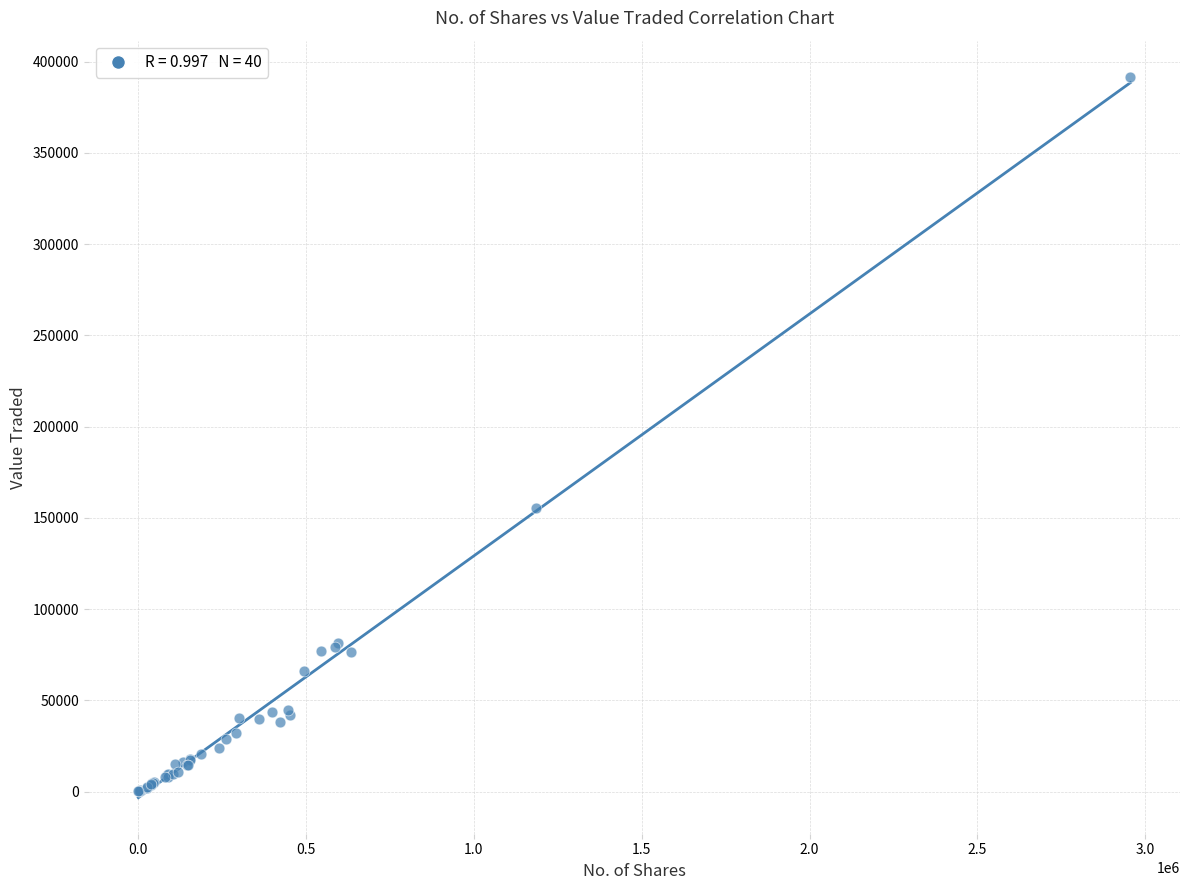

What Y value in the scatter plot is closest to 195945?

155685